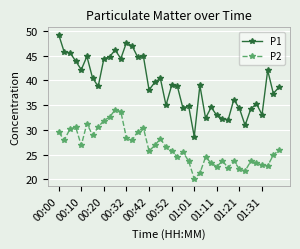

What is the lowest value of the P1 series?

28.6